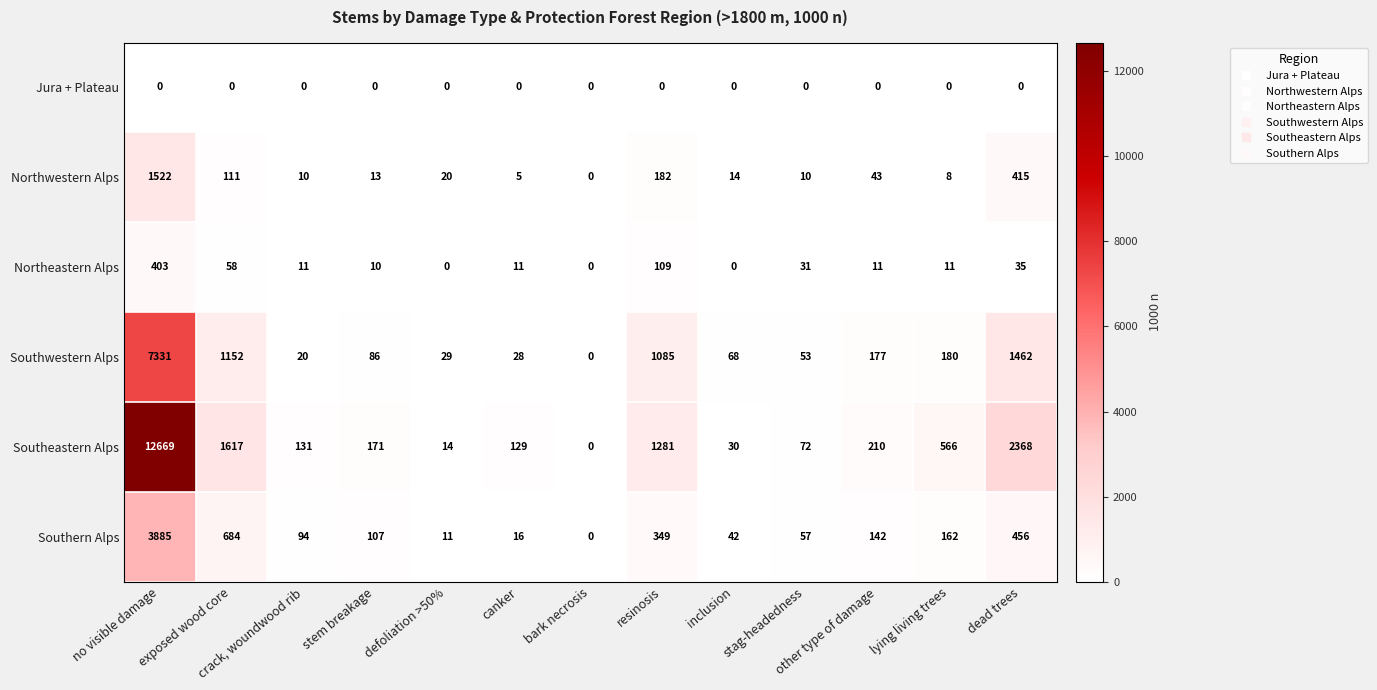

Which series has the largest range (max minus min)?

Southeastern Alps